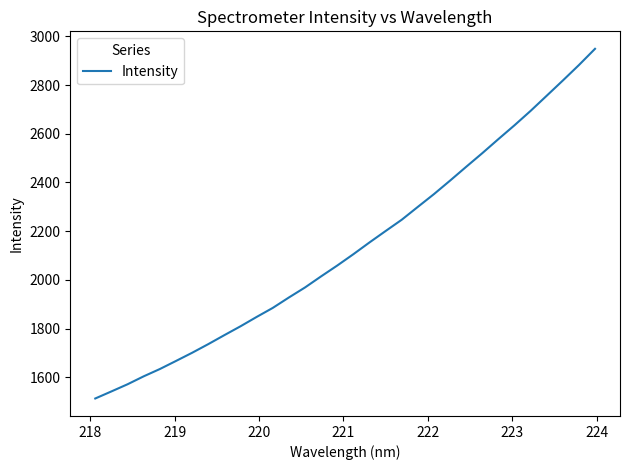

What is the value of the 10th point from the left?

1809.2